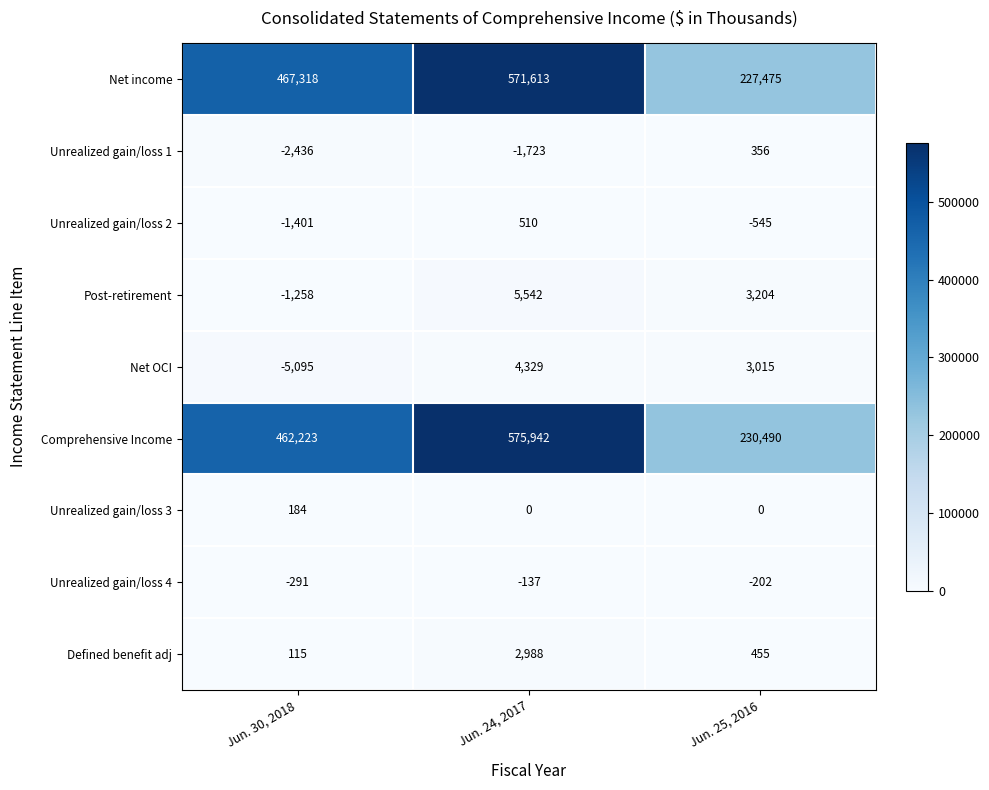

Which series changed the most between Jun. 24, 2017 and Jun. 25, 2016?

Comprehensive Income